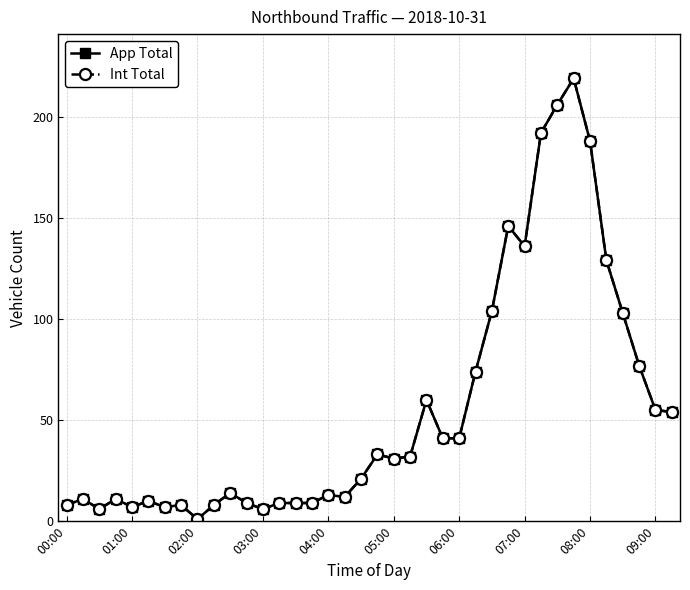

Where is App Total nearest to the value 110?

26